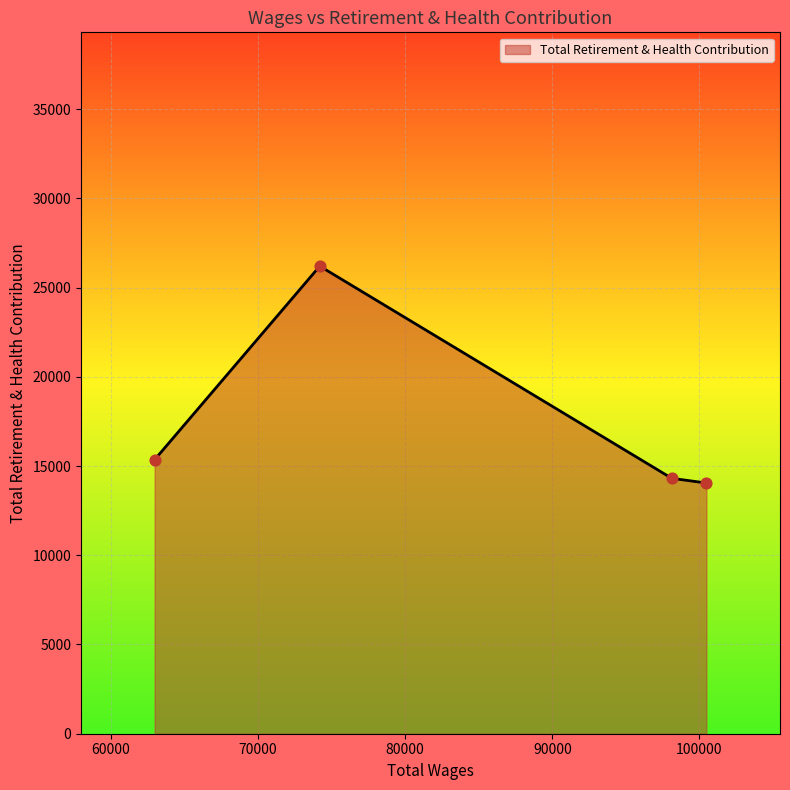

True or false: the data has more than 0 interior local peaks.

True